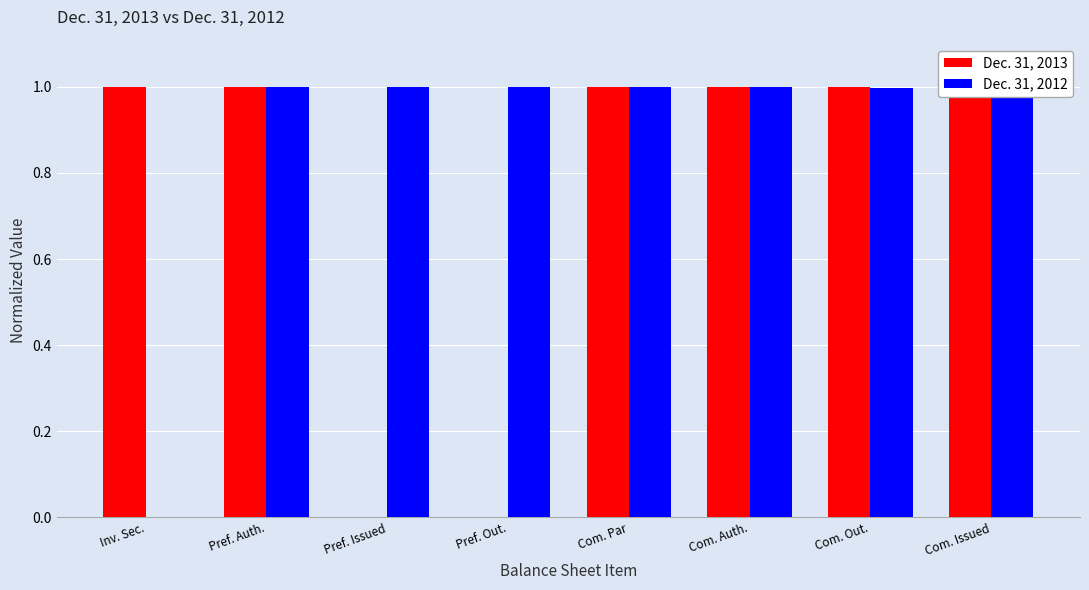

What are all the series names shown in the legend?

Dec. 31, 2013, Dec. 31, 2012